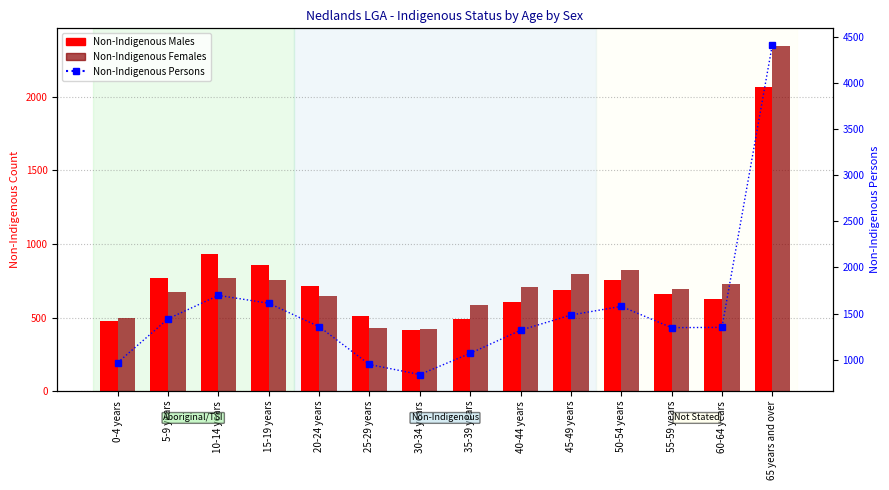

At which label is Non-Indigenous Females closest to 1387?

50-54 years